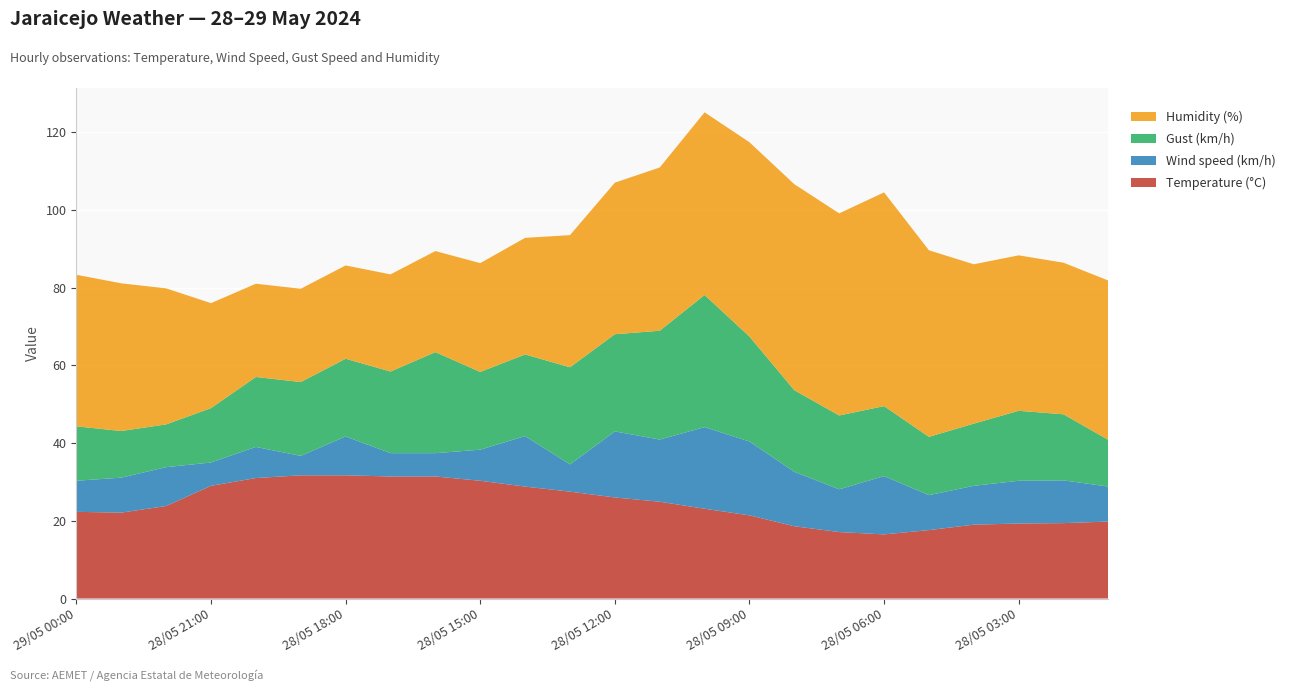

Reading right to left, what are all the values shown in this chart?

Temperature (°C): 28/05 01:00=19.8	28/05 02:00=19.4	28/05 03:00=19.3	28/05 04:00=19.0	28/05 05:00=17.6	28/05 06:00=16.5	28/05 07:00=17.1	28/05 08:00=18.6	28/05 09:00=21.4	28/05 10:00=23.1	28/05 11:00=24.9	28/05 12:00=26.0	28/05 13:00=27.5	28/05 14:00=28.8	28/05 15:00=30.3	28/05 16:00=31.4	28/05 17:00=31.4	28/05 18:00=31.7	28/05 19:00=31.7	28/05 20:00=31.0	28/05 21:00=29.0	28/05 22:00=23.8	28/05 23:00=22.1	29/05 00:00=22.3
Wind speed (km/h): 28/05 01:00=9.0	28/05 02:00=11.0	28/05 03:00=11.0	28/05 04:00=10.0	28/05 05:00=9.0	28/05 06:00=15.0	28/05 07:00=11.0	28/05 08:00=14.0	28/05 09:00=19.0	28/05 10:00=21.0	28/05 11:00=16.0	28/05 12:00=17.0	28/05 13:00=7.0	28/05 14:00=13.0	28/05 15:00=8.0	28/05 16:00=6.0	28/05 17:00=6.0	28/05 18:00=10.0	28/05 19:00=5.0	28/05 20:00=8.0	28/05 21:00=6.0	28/05 22:00=10.0	28/05 23:00=9.0	29/05 00:00=8.0
Gust (km/h): 28/05 01:00=12.0	28/05 02:00=17.0	28/05 03:00=18.0	28/05 04:00=16.0	28/05 05:00=15.0	28/05 06:00=18.0	28/05 07:00=19.0	28/05 08:00=21.0	28/05 09:00=27.0	28/05 10:00=34.0	28/05 11:00=28.0	28/05 12:00=25.0	28/05 13:00=25.0	28/05 14:00=21.0	28/05 15:00=20.0	28/05 16:00=26.0	28/05 17:00=21.0	28/05 18:00=20.0	28/05 19:00=19.0	28/05 20:00=18.0	28/05 21:00=14.0	28/05 22:00=11.0	28/05 23:00=12.0	29/05 00:00=14.0
Humidity (%): 28/05 01:00=41.0	28/05 02:00=39.0	28/05 03:00=40.0	28/05 04:00=41.0	28/05 05:00=48.0	28/05 06:00=55.0	28/05 07:00=52.0	28/05 08:00=53.0	28/05 09:00=50.0	28/05 10:00=47.0	28/05 11:00=42.0	28/05 12:00=39.0	28/05 13:00=34.0	28/05 14:00=30.0	28/05 15:00=28.0	28/05 16:00=26.0	28/05 17:00=25.0	28/05 18:00=24.0	28/05 19:00=24.0	28/05 20:00=24.0	28/05 21:00=27.0	28/05 22:00=35.0	28/05 23:00=38.0	29/05 00:00=39.0